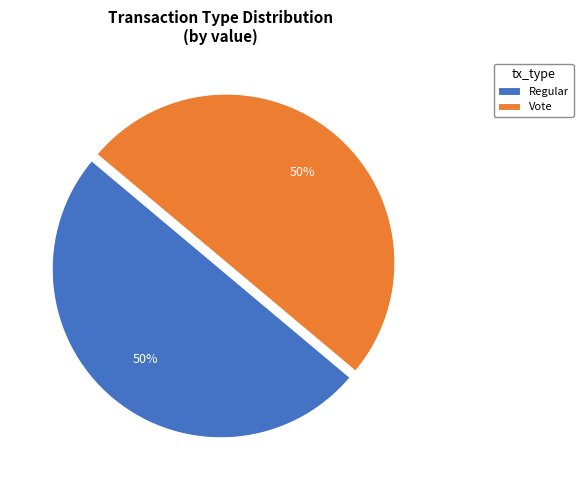

What is the ratio of the value at Vote to the value at Regular?

1.0